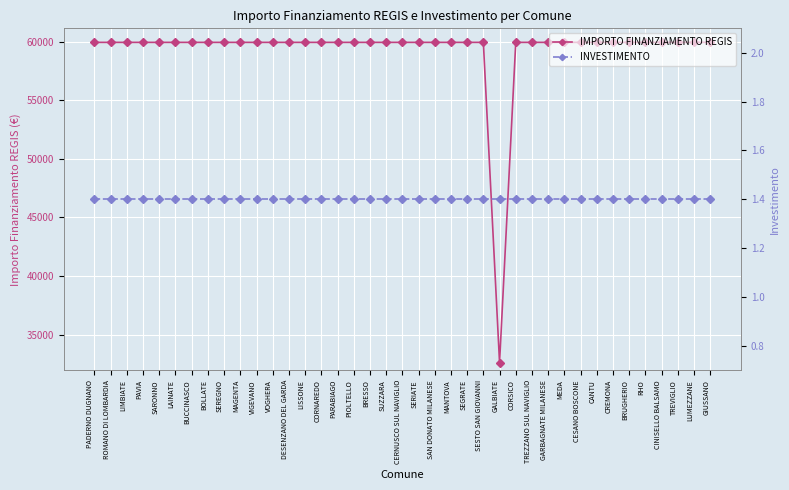

At which label is INVESTIMENTO closest to 1?

PADERNO DUGNANO